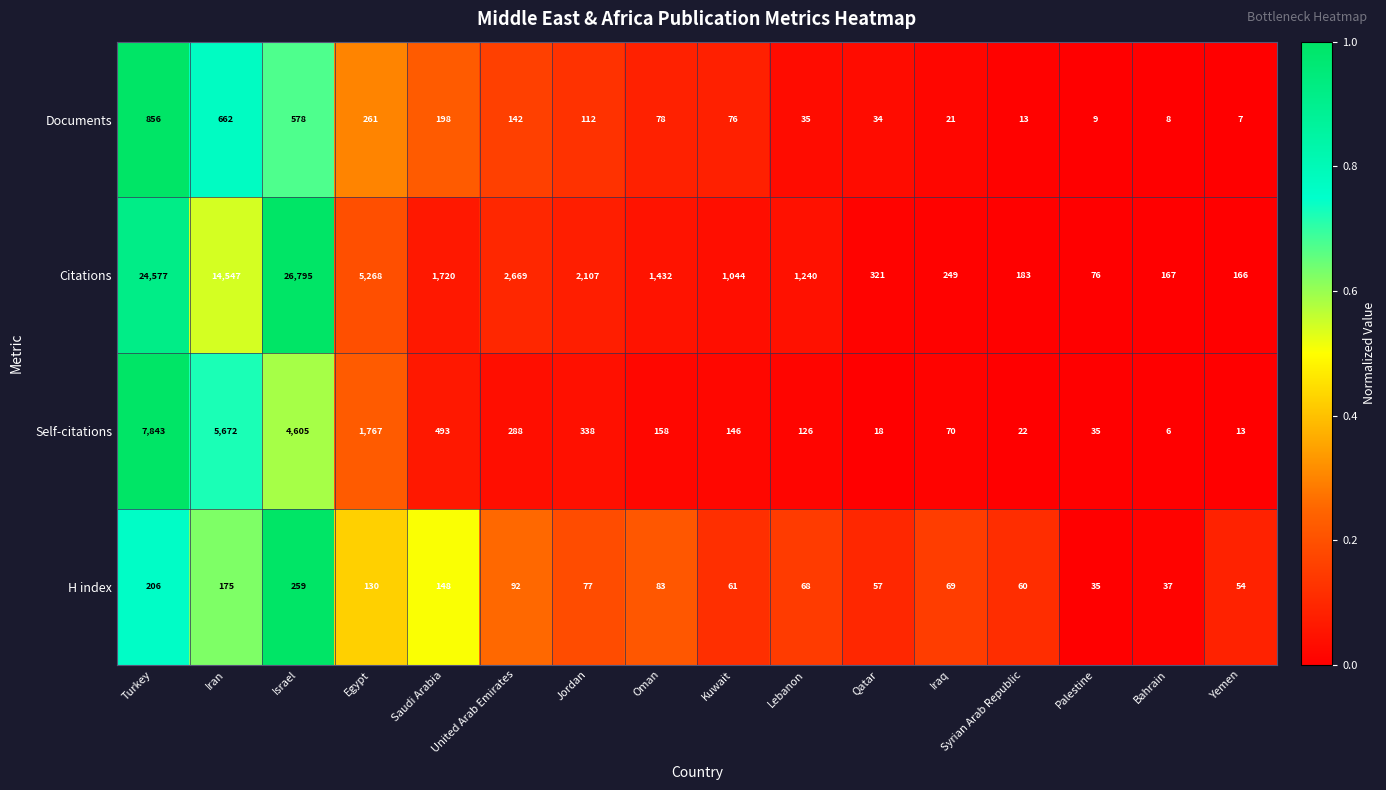

How many data points in Self-citations are less than 158?

8